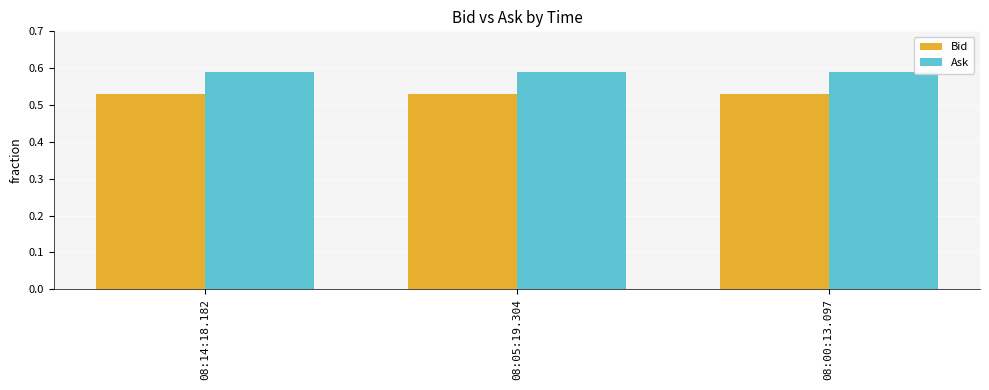

What position from the right is 08:14:18.182?

3